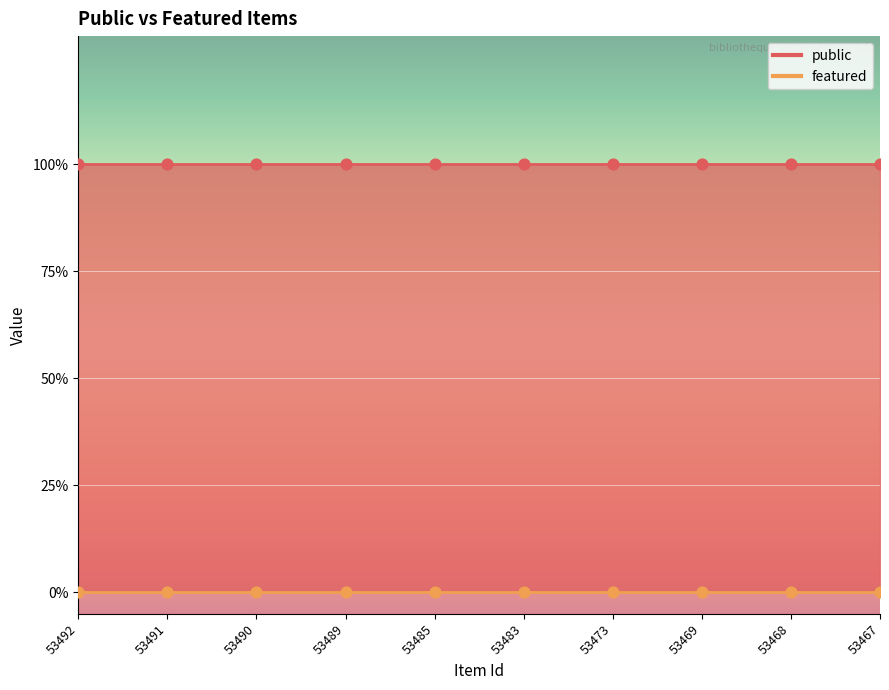

Which series has the widest spread of Y values?

public